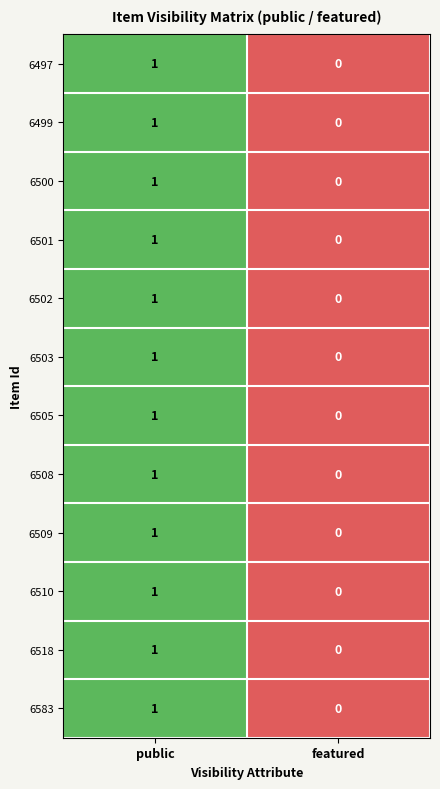

The 6502 series shows 1 at public. True or false?

True